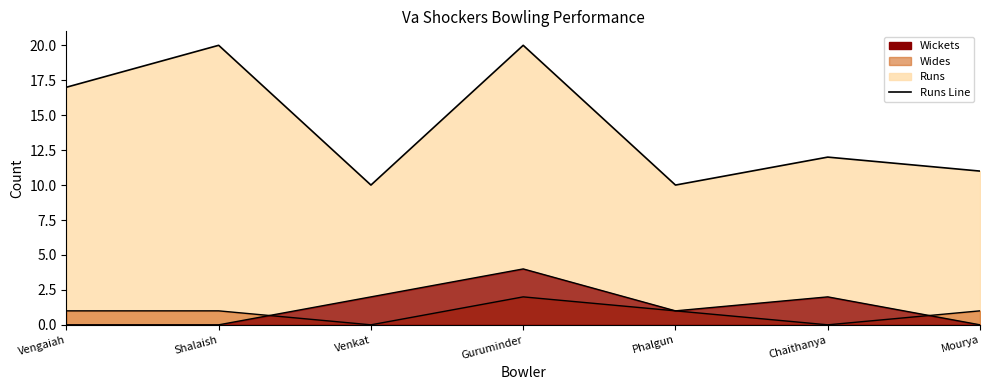

Rank the categories by value from highest to lowest.

Shalaish, Guruminder, Vengaiah, Chaithanya, Mourya, Venkat, Phalgun